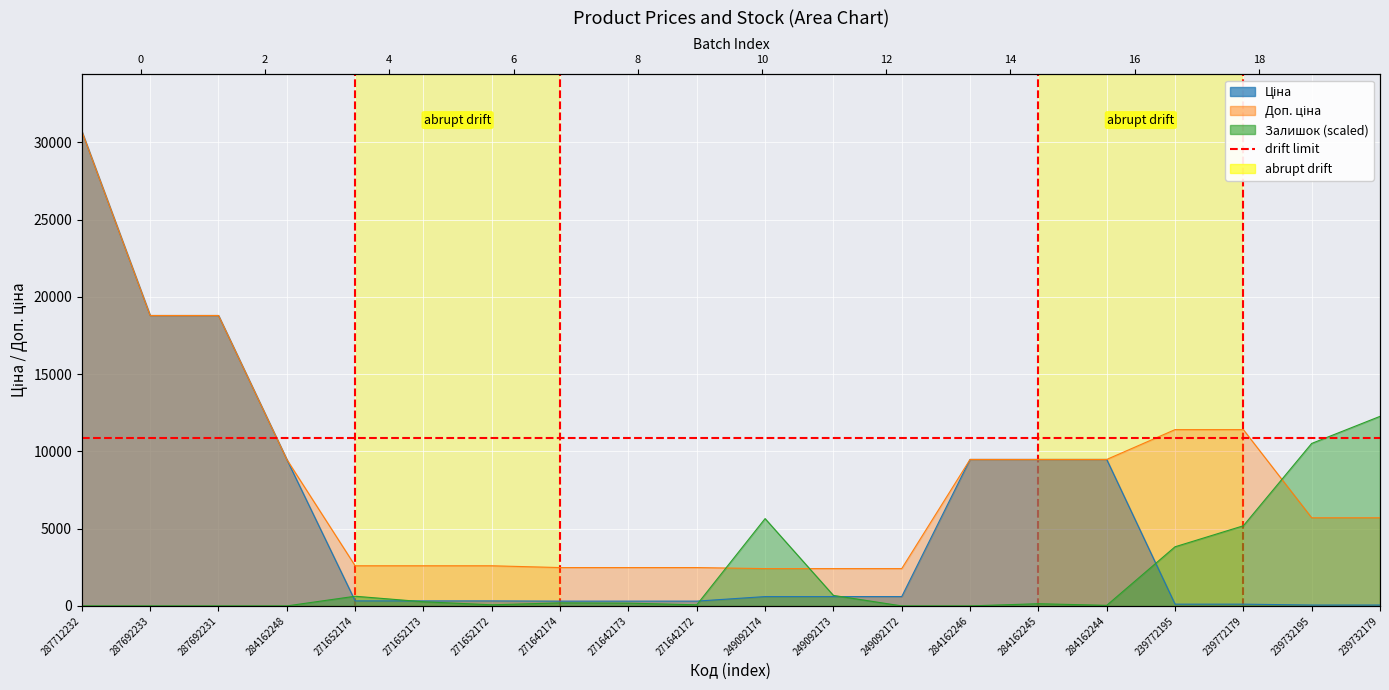

What is the difference between the maximum and second lowest values in the Залишок series?

12269.0